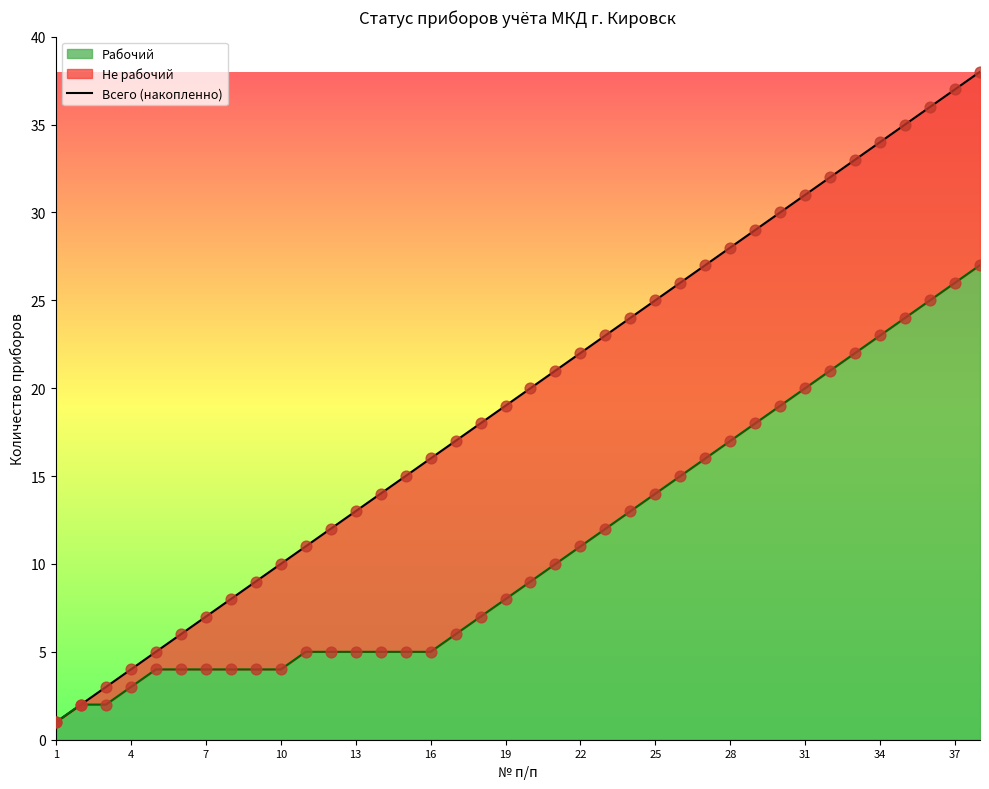

True or false: Рабочий has a value of 7 at 16.

False